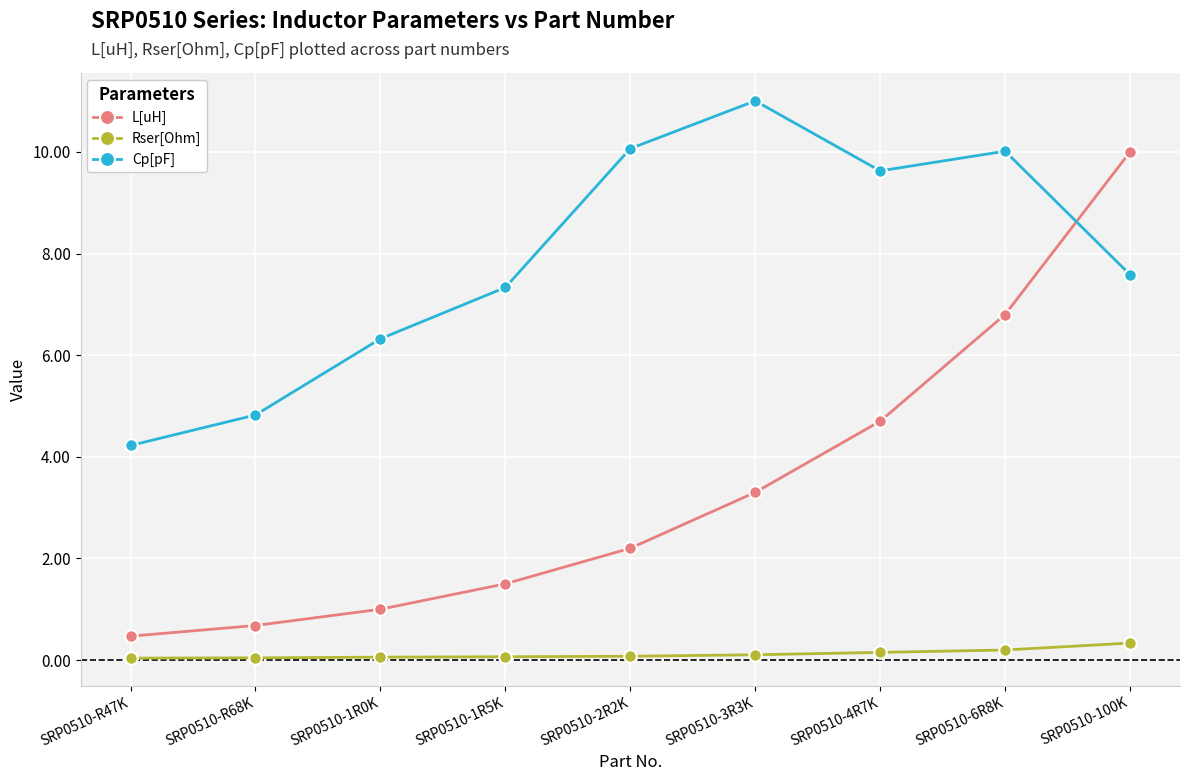

What is the label of the 5th point from the left?

SRP0510-2R2K